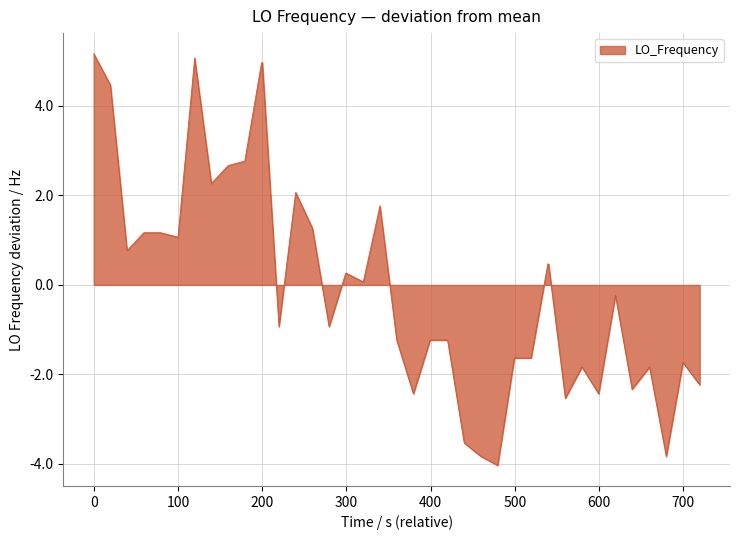

What is the maximum value shown in the chart?

5.2